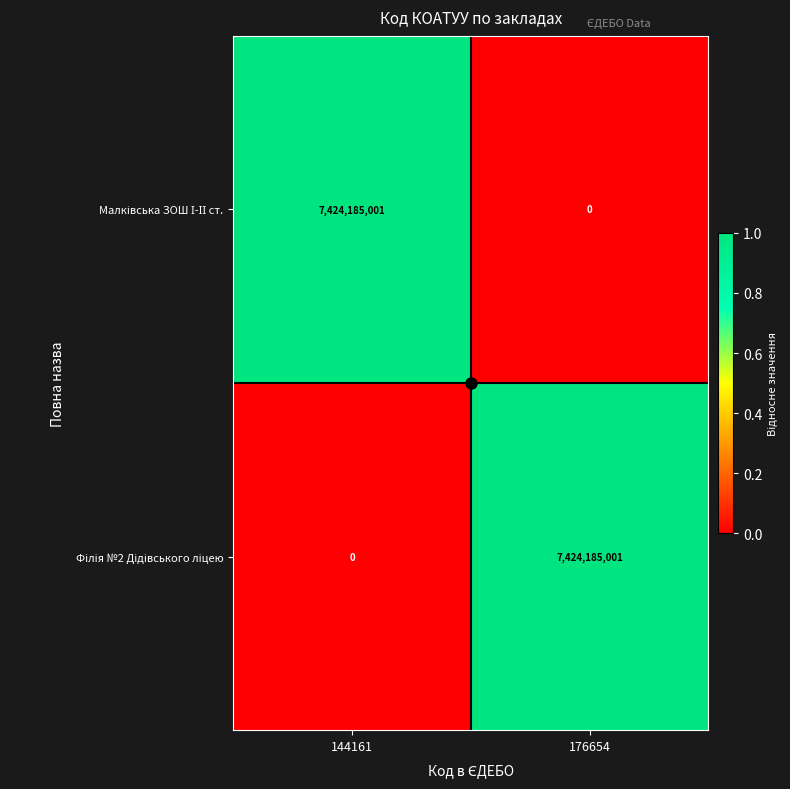

What is the maximum value shown in the chart?

7424185001